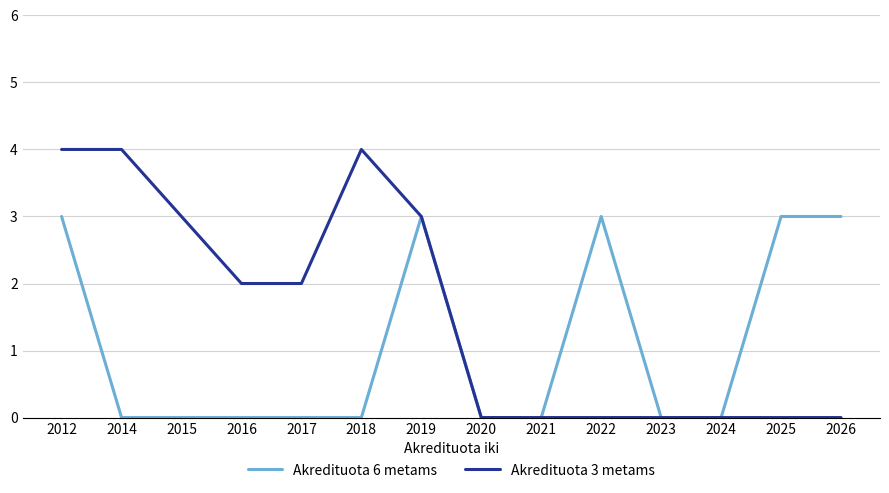

What is the total value across all series at 2015?

3